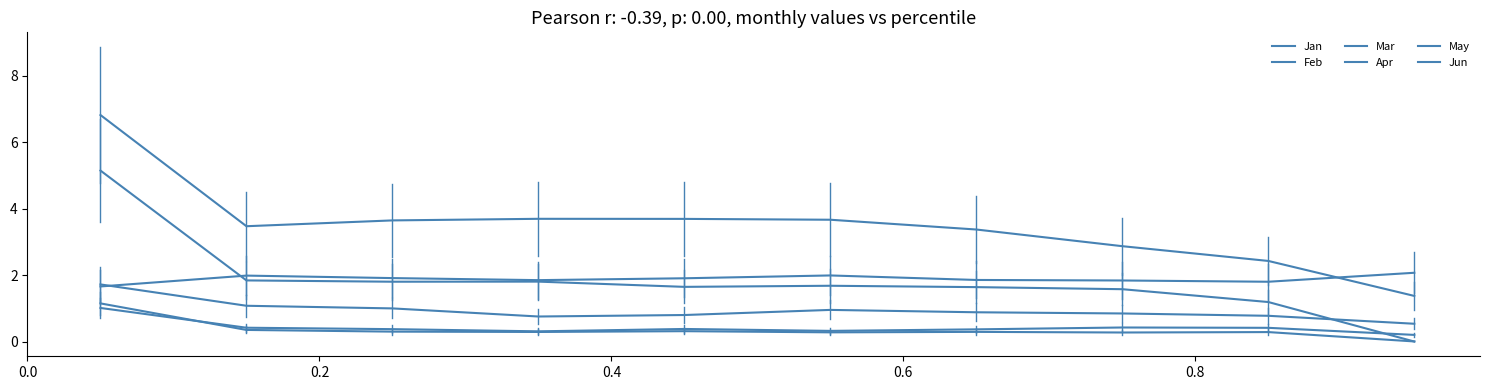

Does the chart have visible grid lines?

No